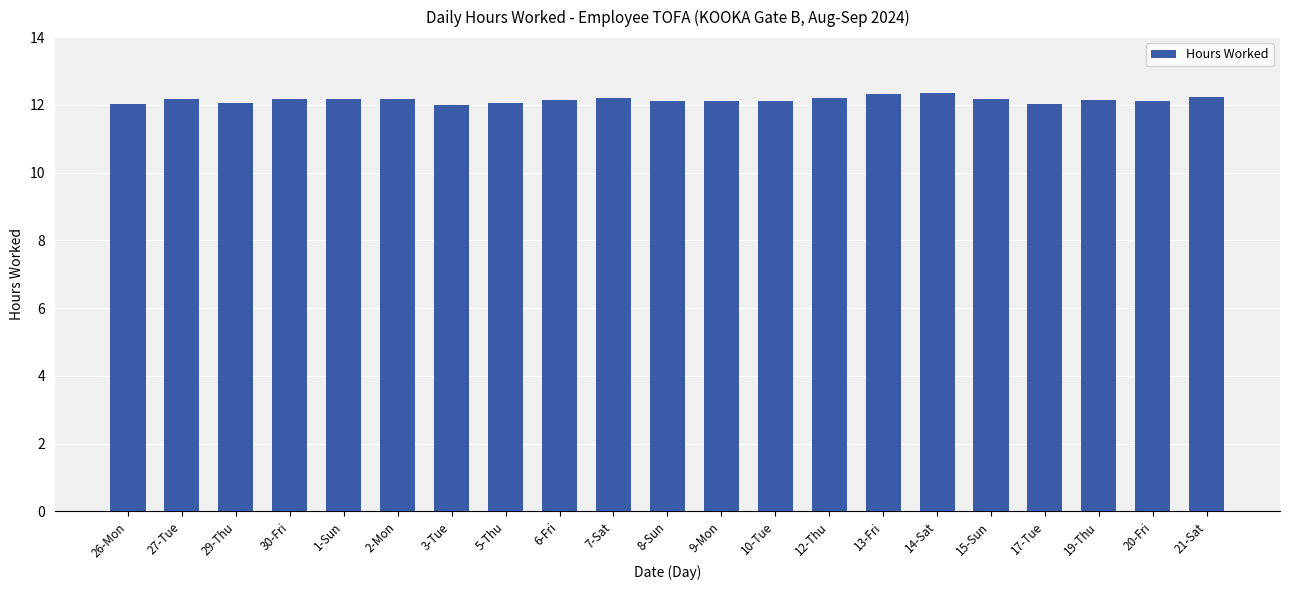

Is it true that the value at 10-Tue is 8.3?

False